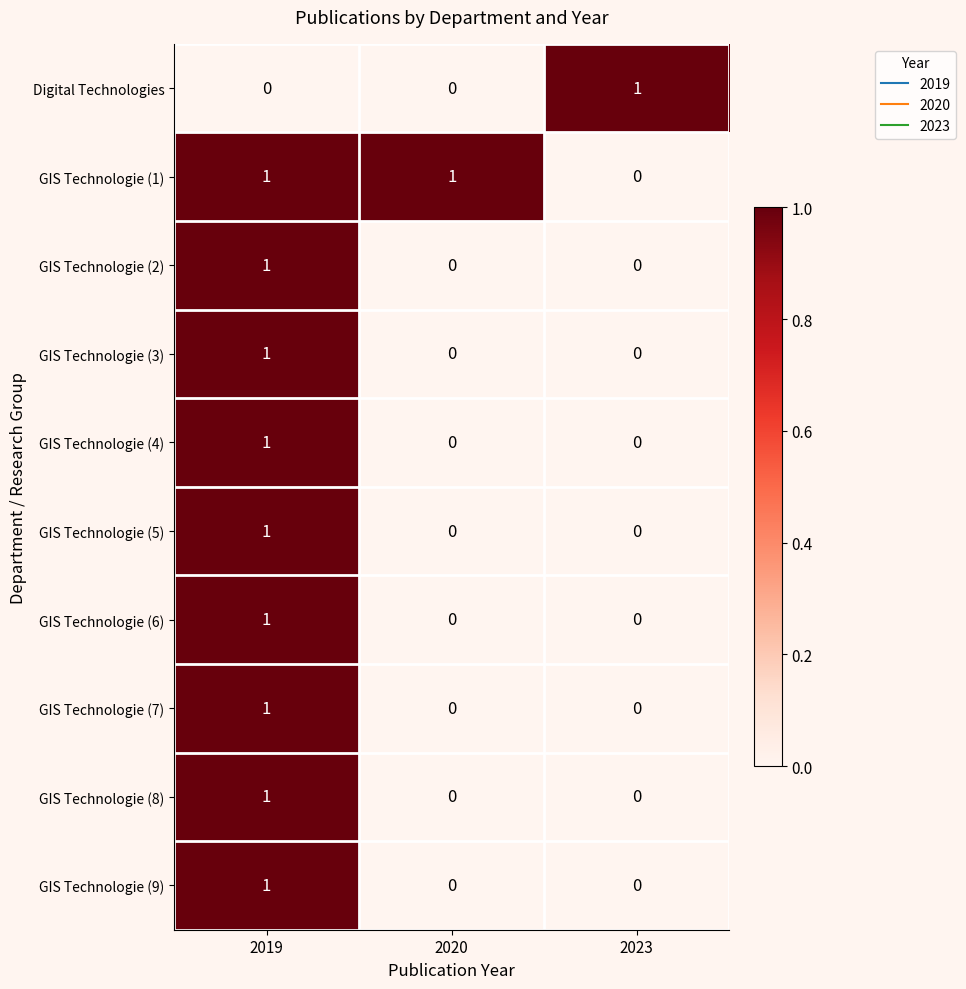

At which label does GIS Technologie (1) reach its minimum?

2023